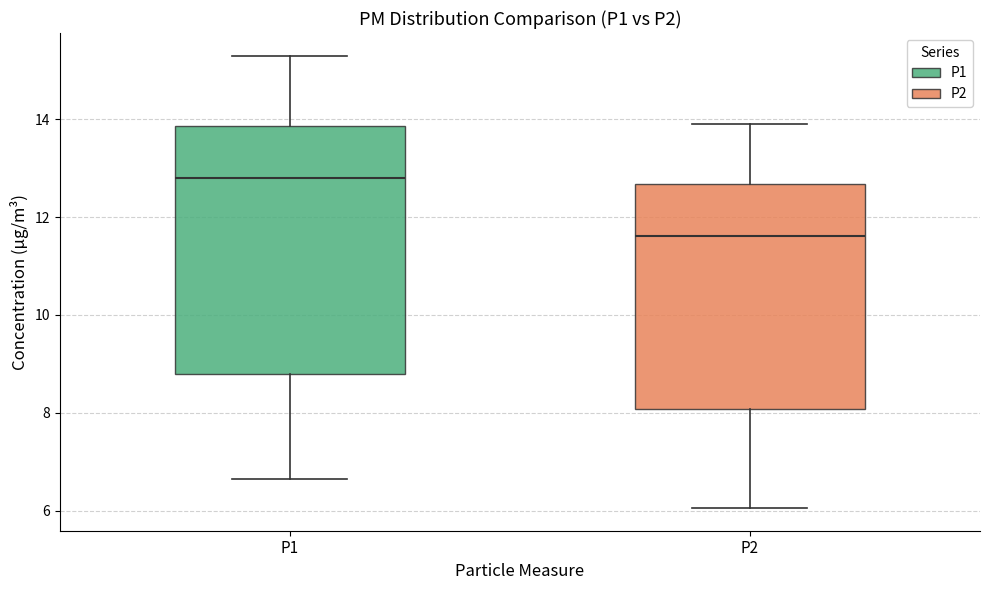

Where is the upper edge of the box for P2 on the y-axis? The values are not printed on the chart, so give them approximately, as read against the axis.

12.6